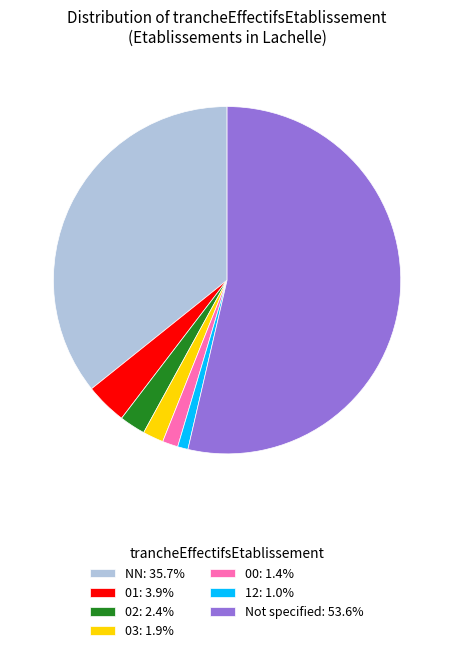

How many segments does this pie chart have?

7